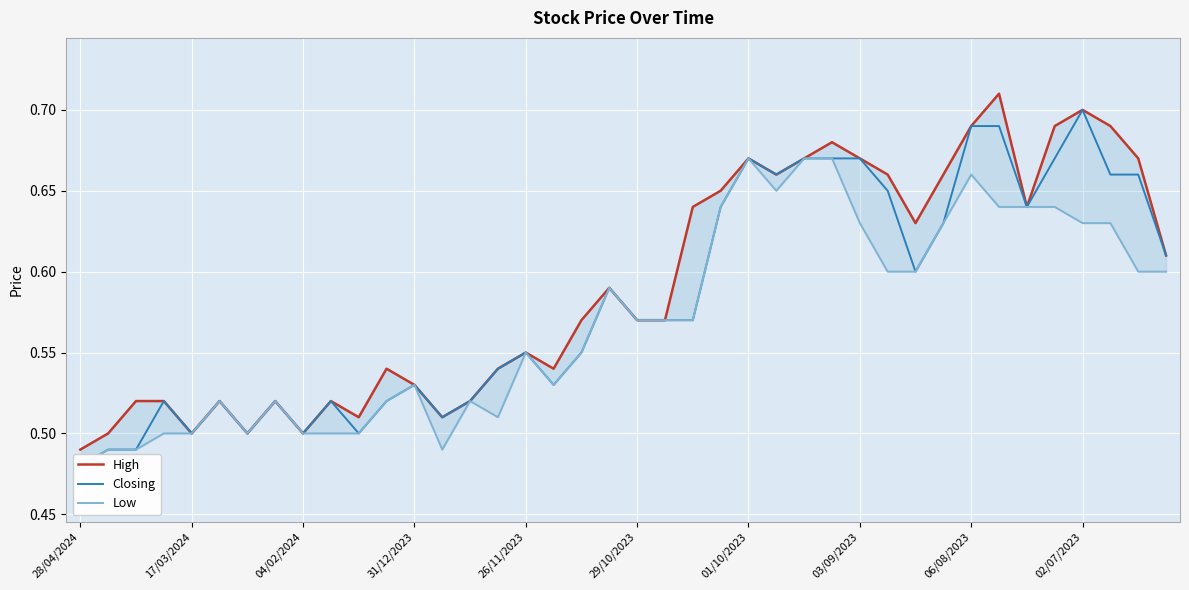

Where is Low nearest to the value 0?

28/04/2024